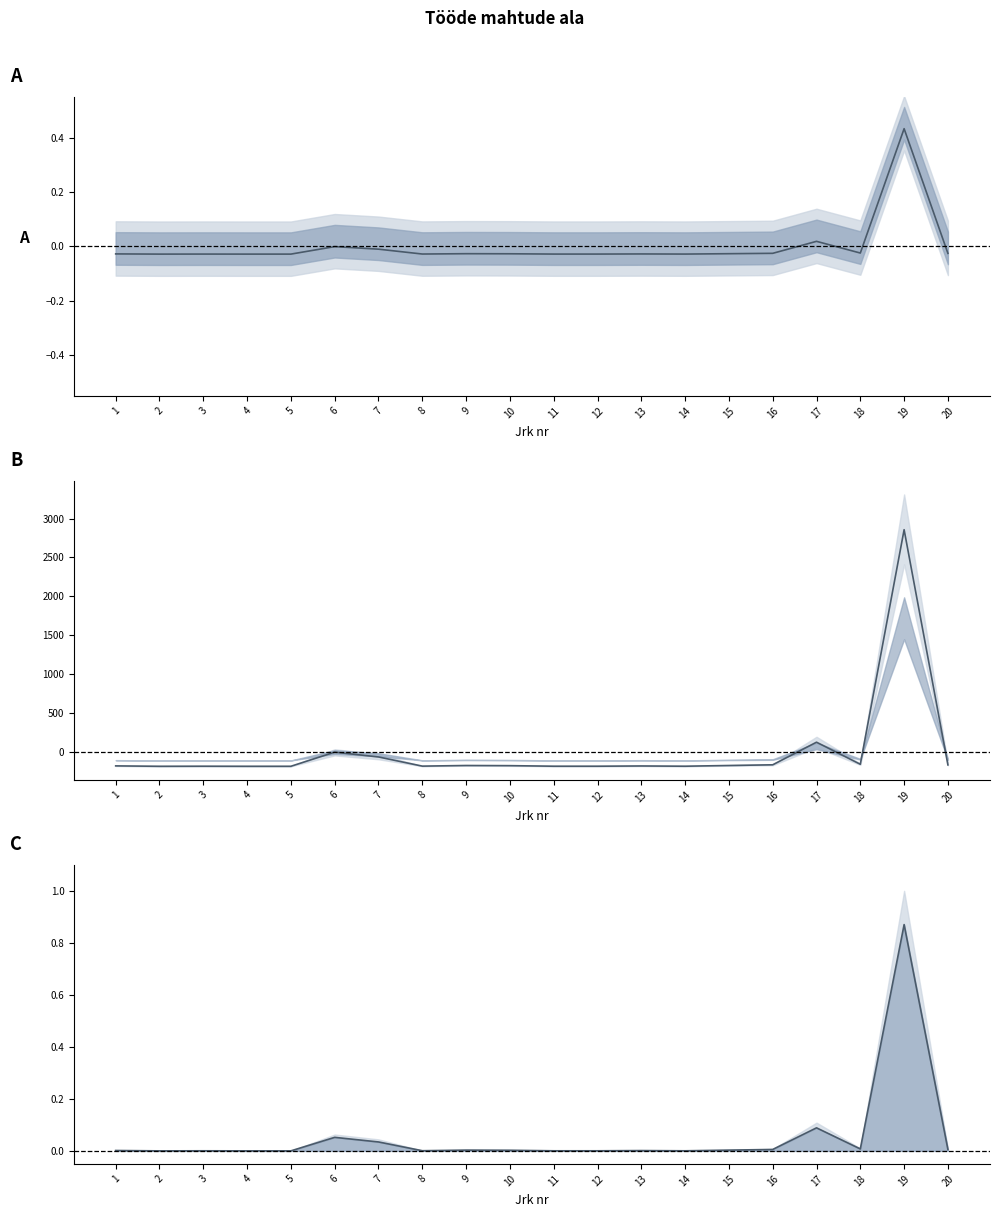

True or false: there are more than 1 points higher than both neighbors.

True